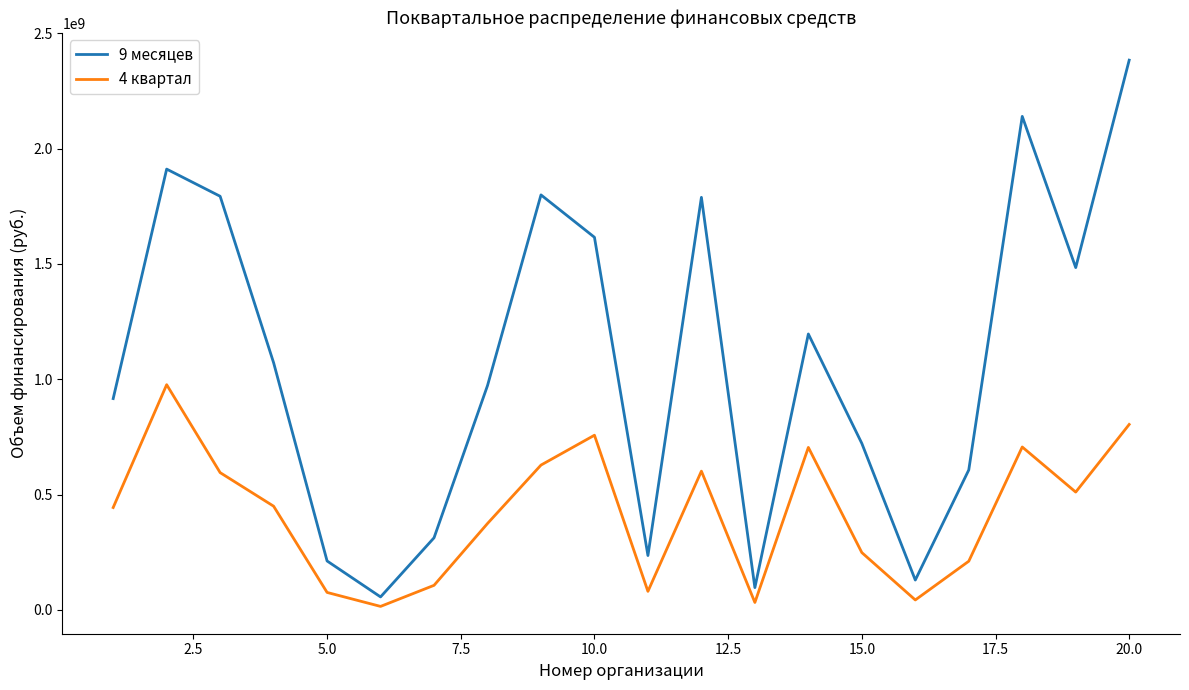

How many categories are shown in the chart?

20